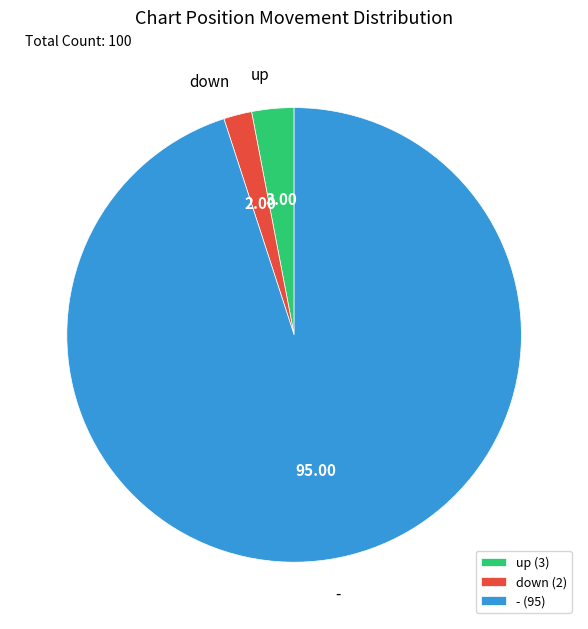

Which has a higher value, down or up?

up